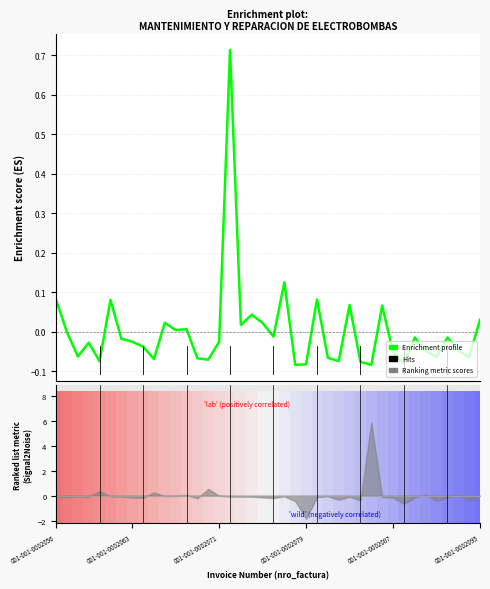

Reading left to right, transcribe all the data shown in this chart.

0.1	-0.0	-0.1	-0.0	-0.1	0.1	-0.0	-0.0	-0.0	-0.1	0.0	0.0	0.0	-0.1	-0.1	-0.0	0.7	0.0	0.0	0.0	-0.0	0.1	-0.1	-0.1	0.1	-0.1	-0.1	0.1	-0.1	-0.1	0.1	-0.1	-0.1	-0.0	-0.0	-0.1	-0.0	-0.0	-0.1	0.0